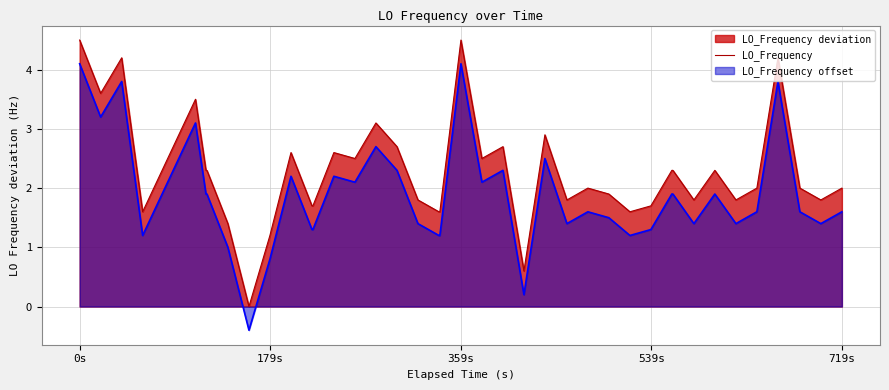

Which series has the largest total across all categories?

LO_Frequency